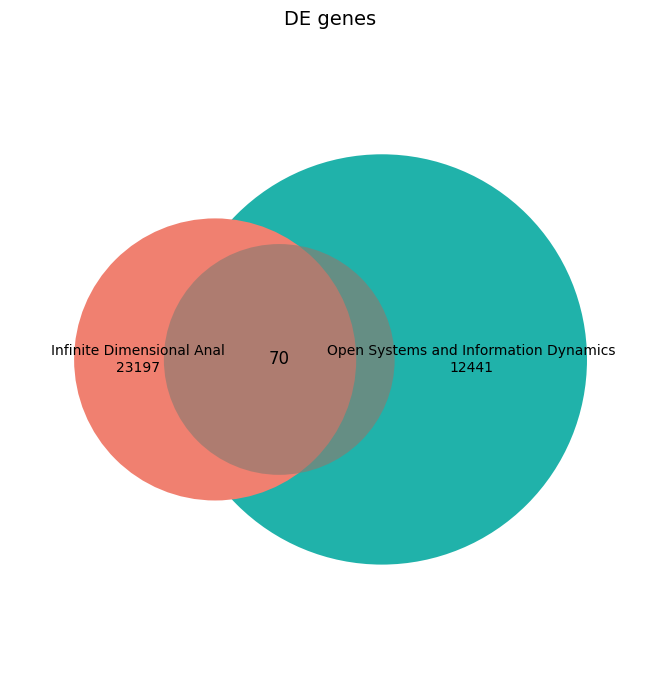

Is there any slice that represents more than half of the pie?

Yes